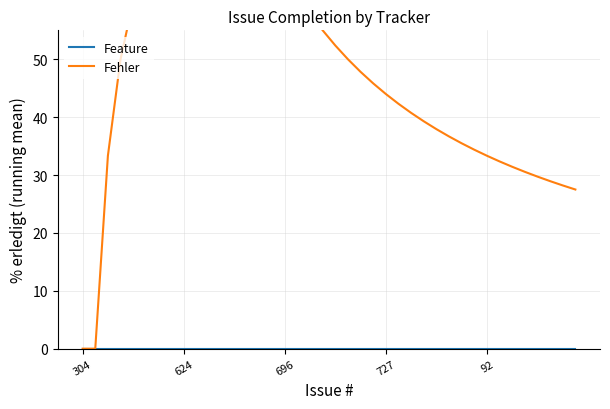

How many lines are shown in the chart?

2